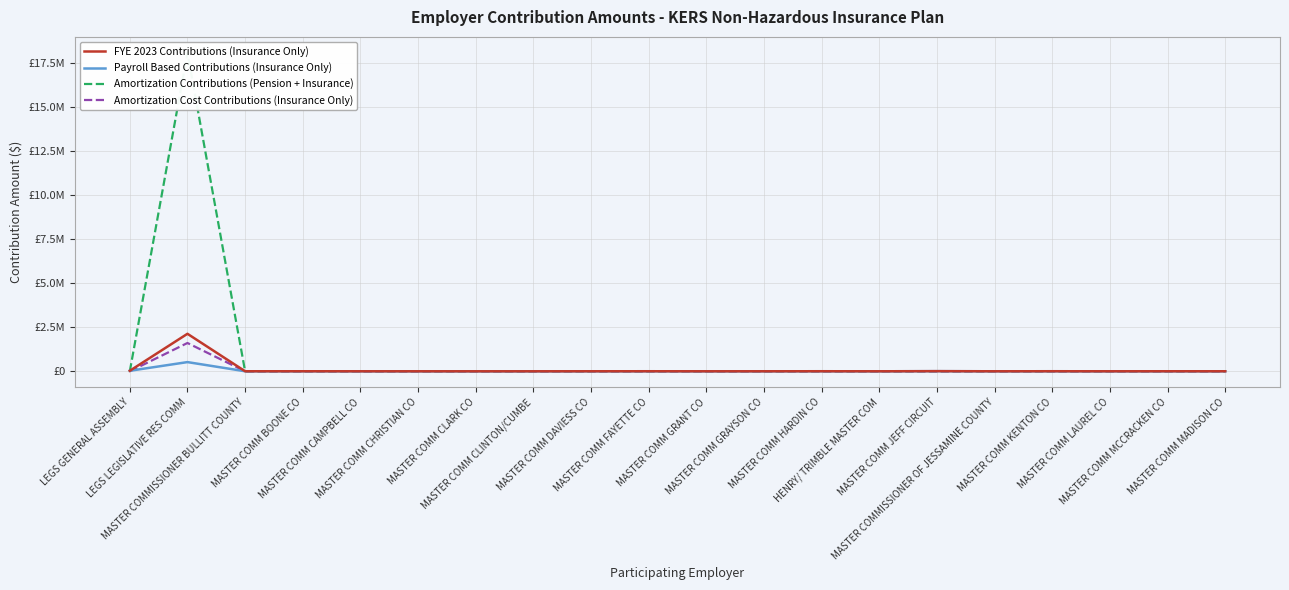

Between MASTER COMM GRANT CO and MASTER COMM HARDIN CO, which series saw the biggest shift?

FYE 2023 Contributions (Insurance Only)